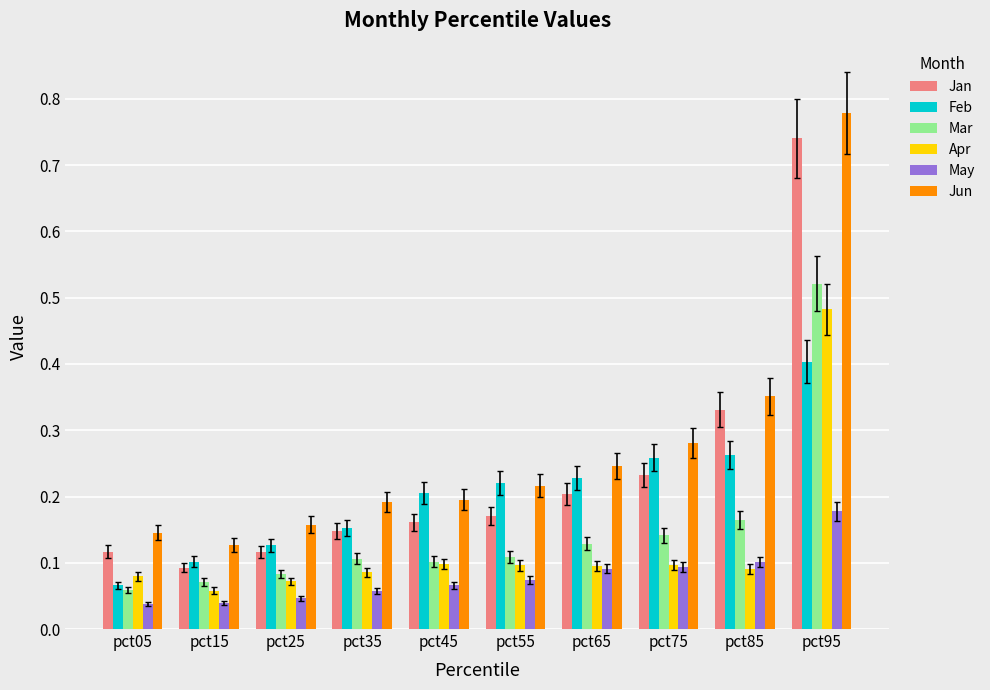

At pct25, list the series in order from largest to smallest.

Jun, Feb, Jan, Mar, Apr, May